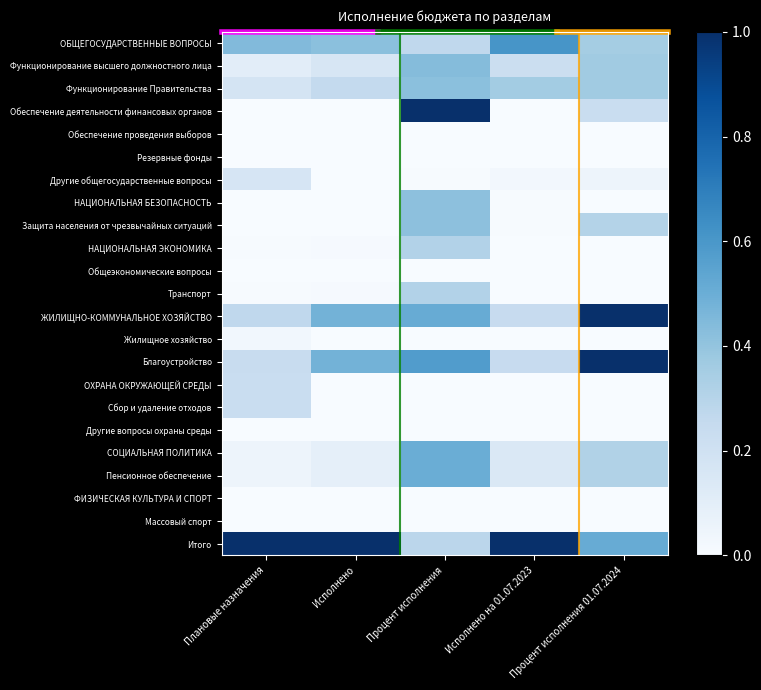

What is the spread (max minus min) of values at Исполнено?

1.0